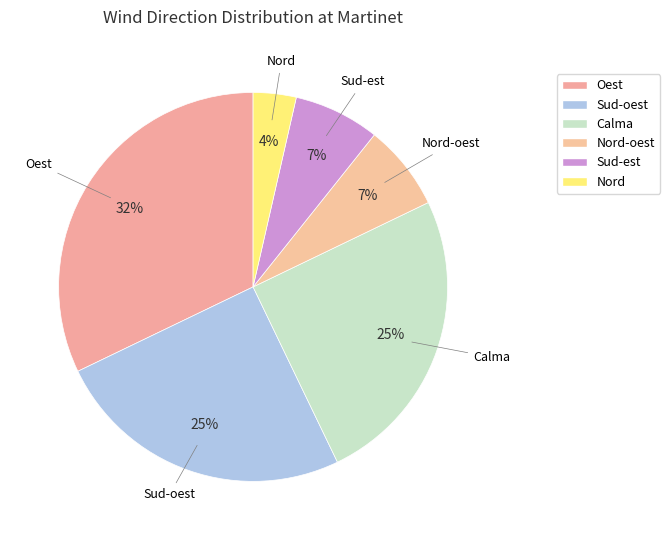

Does any single category account for the majority?

No